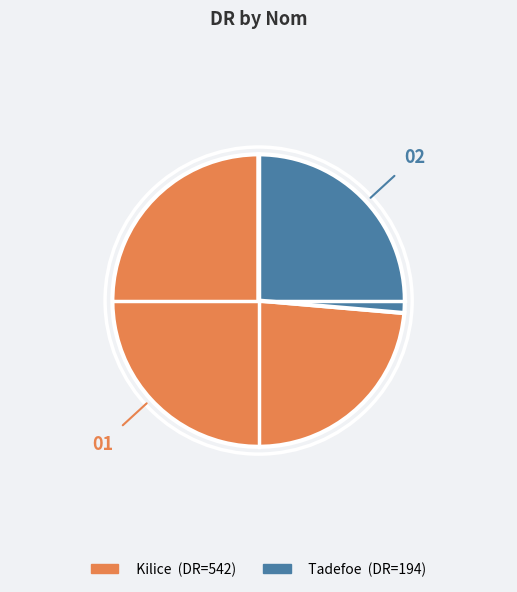

Combined, do Kilice and Tadefoe account for over 50%?

Yes